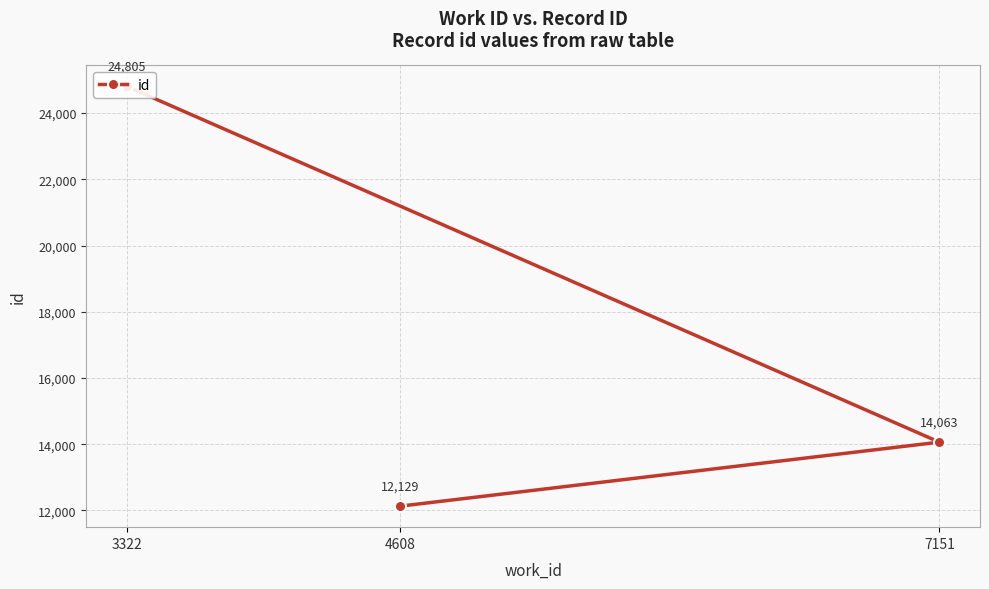

List the labels in order of value, smallest first.

4608, 7151, 3322